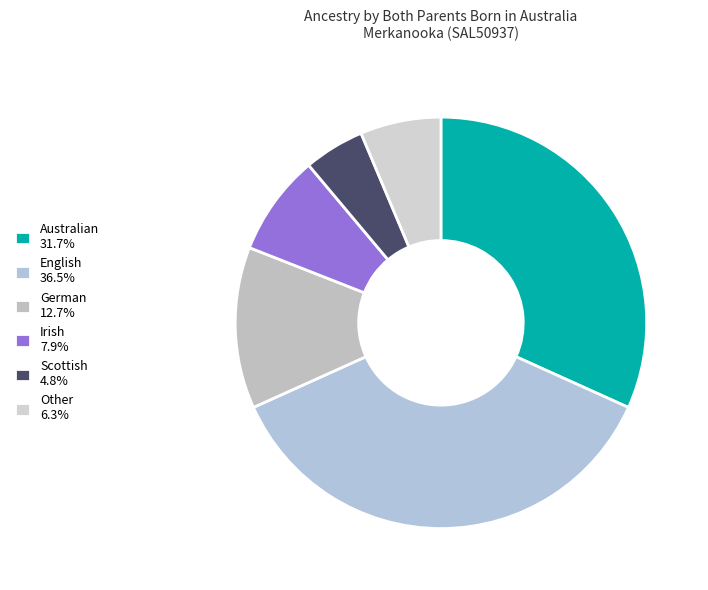

Is it true that Australian is 41% of the pie?

False